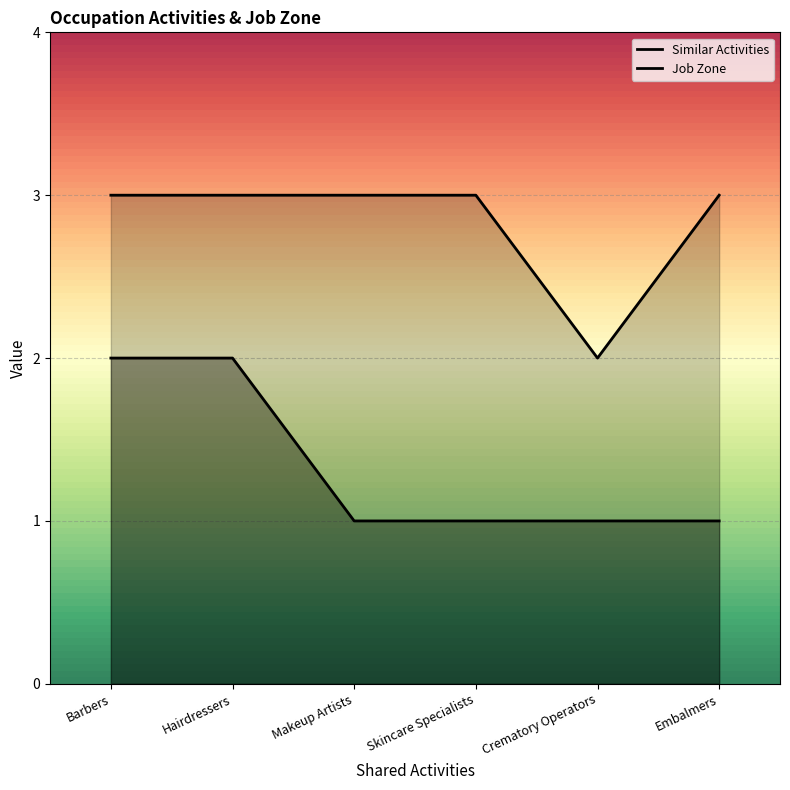

Reading left to right, list all the values displayed in this chart.

Similar Activities: Barbers=2	Hairdressers=2	Makeup Artists=1	Skincare Specialists=1	Crematory Operators=1	Embalmers=1
Job Zone: Barbers=3	Hairdressers=3	Makeup Artists=3	Skincare Specialists=3	Crematory Operators=2	Embalmers=3